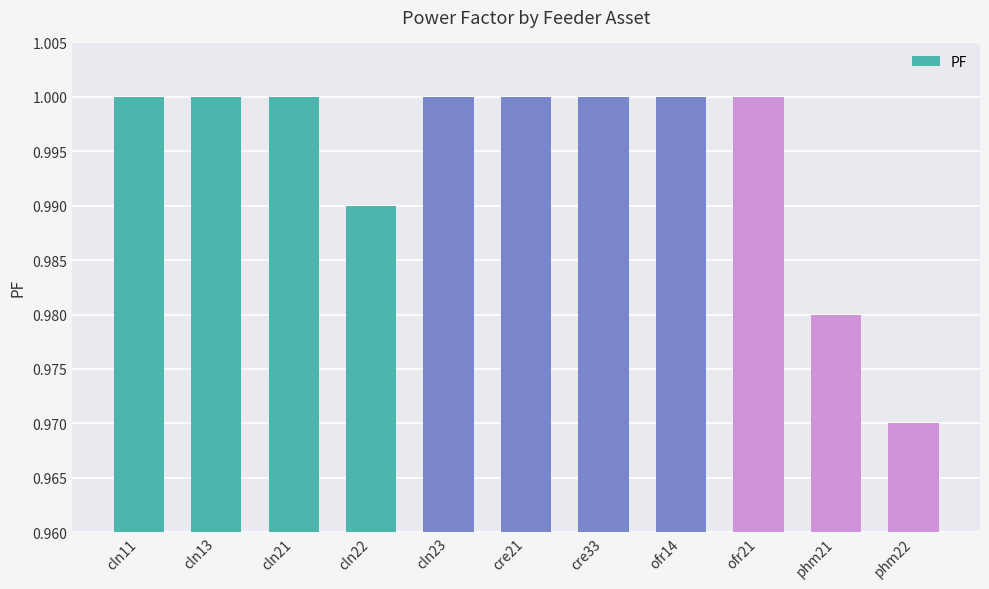

What is the sum of all values?

10.9